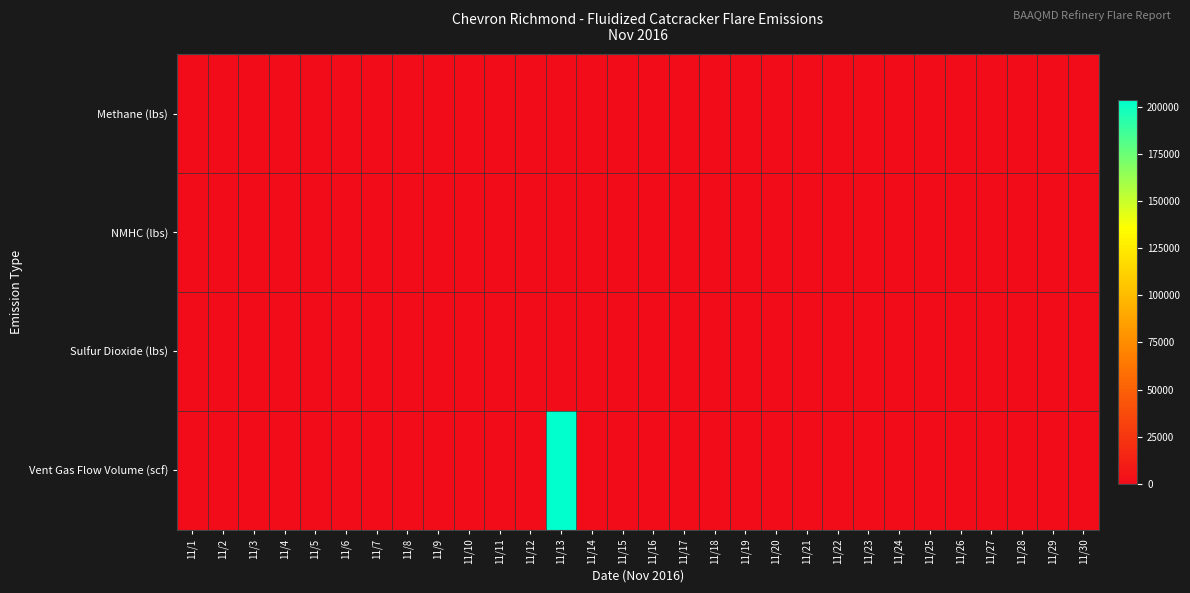

Rank the series by their maximum value, from highest to lowest.

Vent Gas Flow Volume (scf), Methane (lbs), NMHC (lbs), Sulfur Dioxide (lbs)